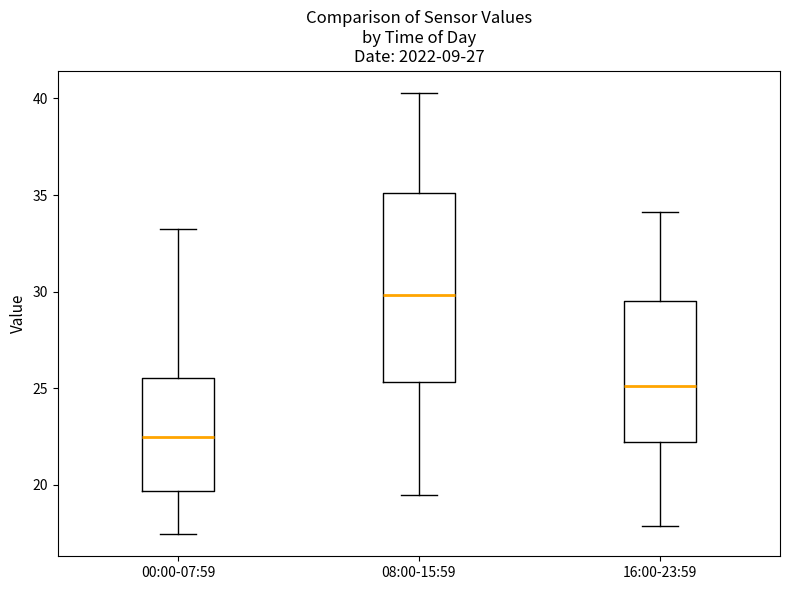

Reading left to right, read every box against the y-axis: the position of its median line, the range the box covers, and the ends of its whiskers. The values are not printed on the chart, so give them approximately, as read against the axis.

00:00-07:59: median 22.5, box 19.5 to 25.5, whiskers 17.5 to 33.0
08:00-15:59: median 30.0, box 25.5 to 35.0, whiskers 19.5 to 40.5
16:00-23:59: median 25.0, box 22.0 to 29.5, whiskers 18.0 to 34.0